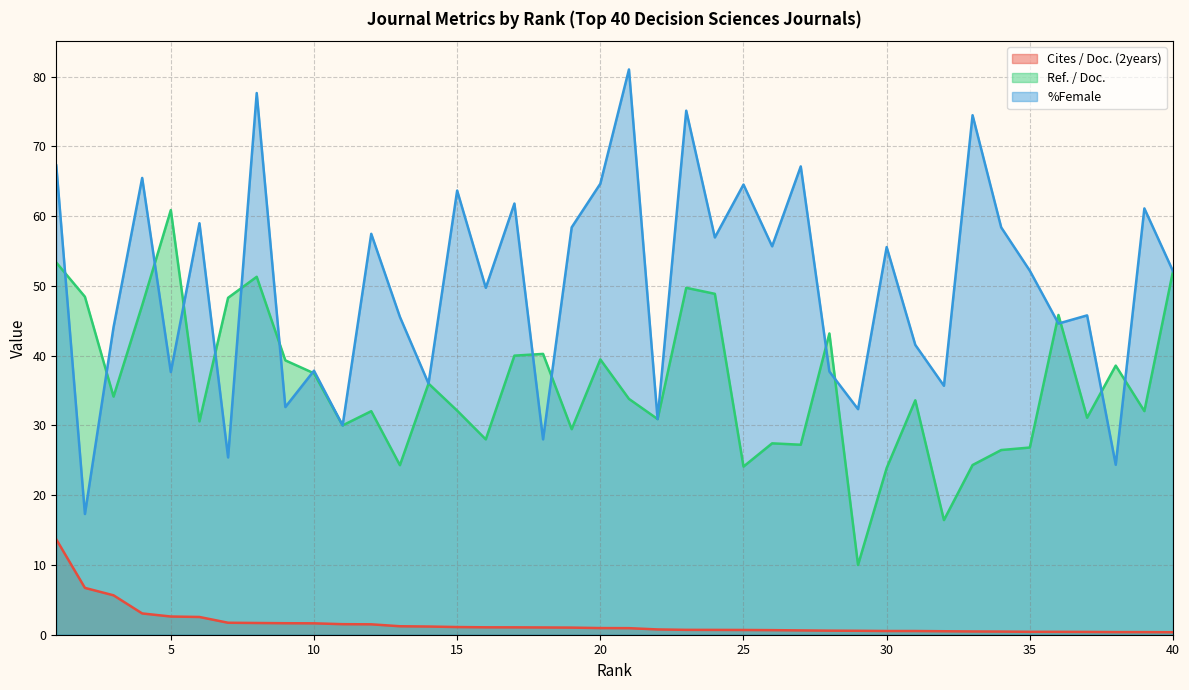

Which label corresponds to the smallest value in the chart?

40